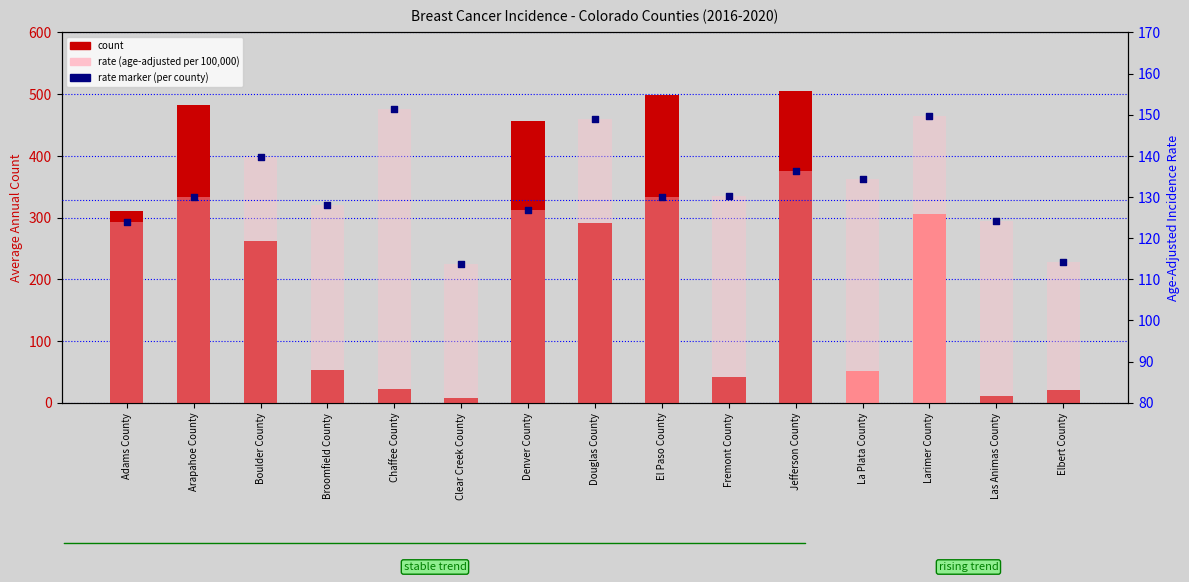

What is the change in value from Chaffee County to Elbert County?

-37.2